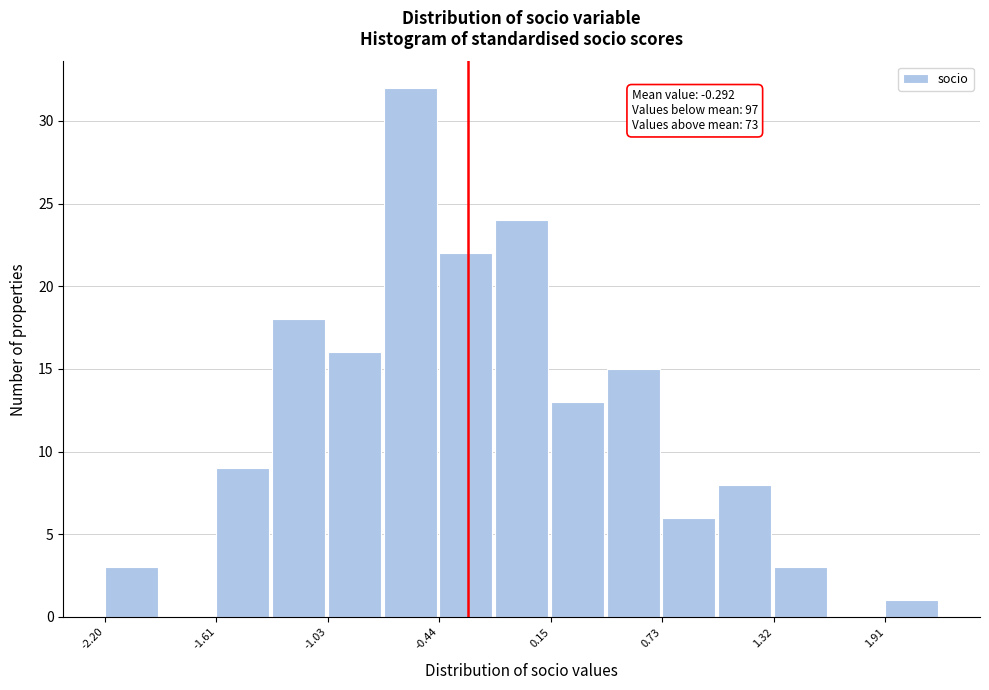

Read against the x-axis, roughly where is the centre of the tallest bar?

-0.6